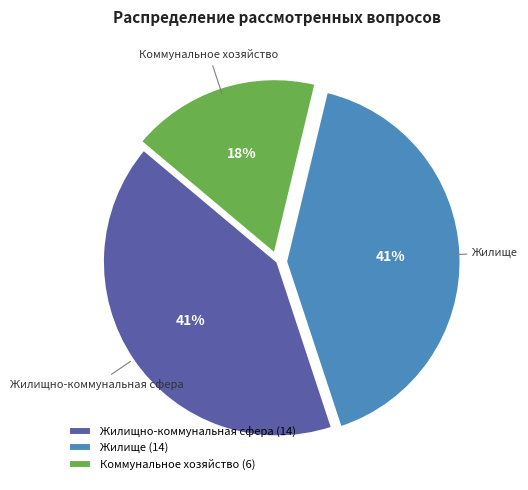

How many segments does this pie chart have?

3